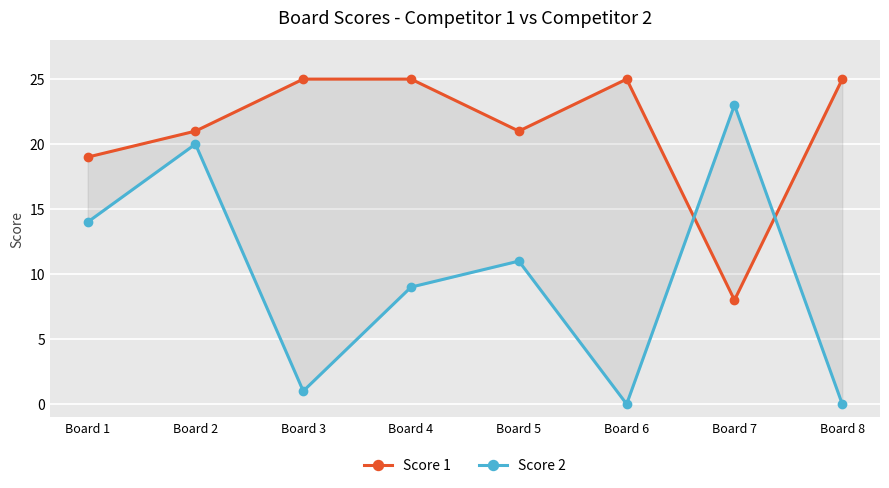

Between Board 1 and Board 5, which series saw the biggest shift?

Score 2